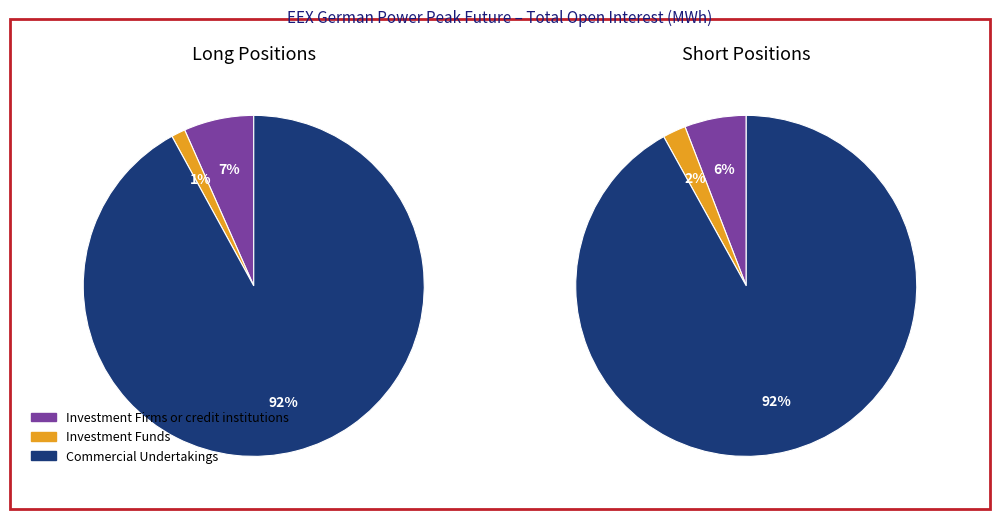

Which category has the smallest portion of the pie?

Investment Funds